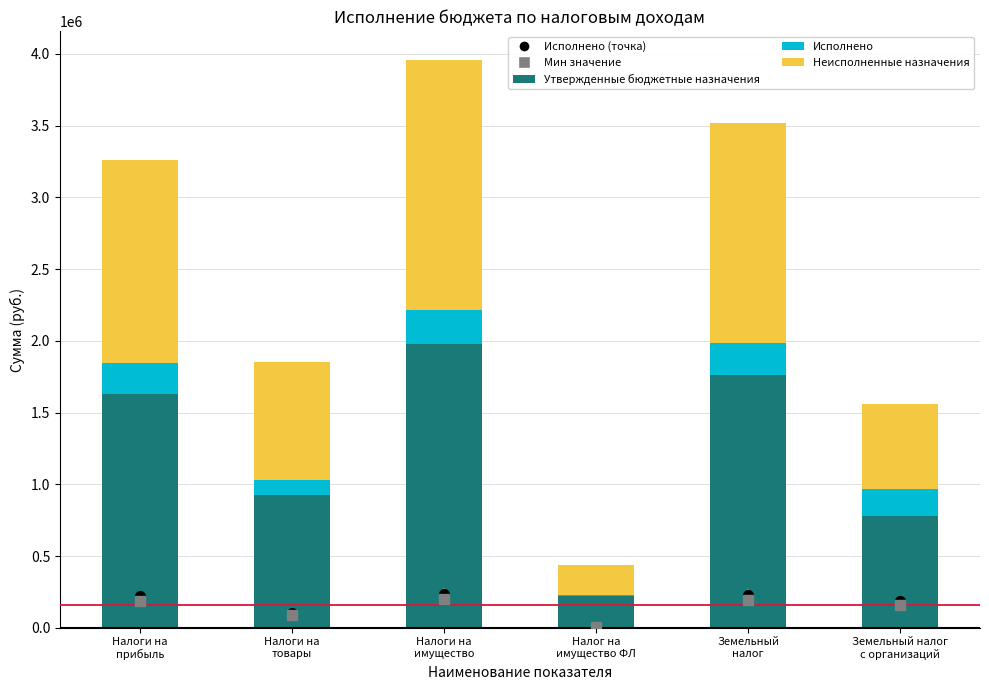

Does the chart contain stacked bars?

Yes